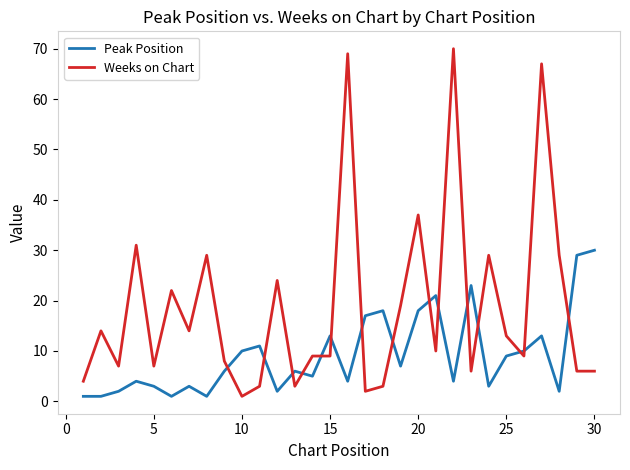

Which series has the largest range (max minus min)?

Weeks on Chart